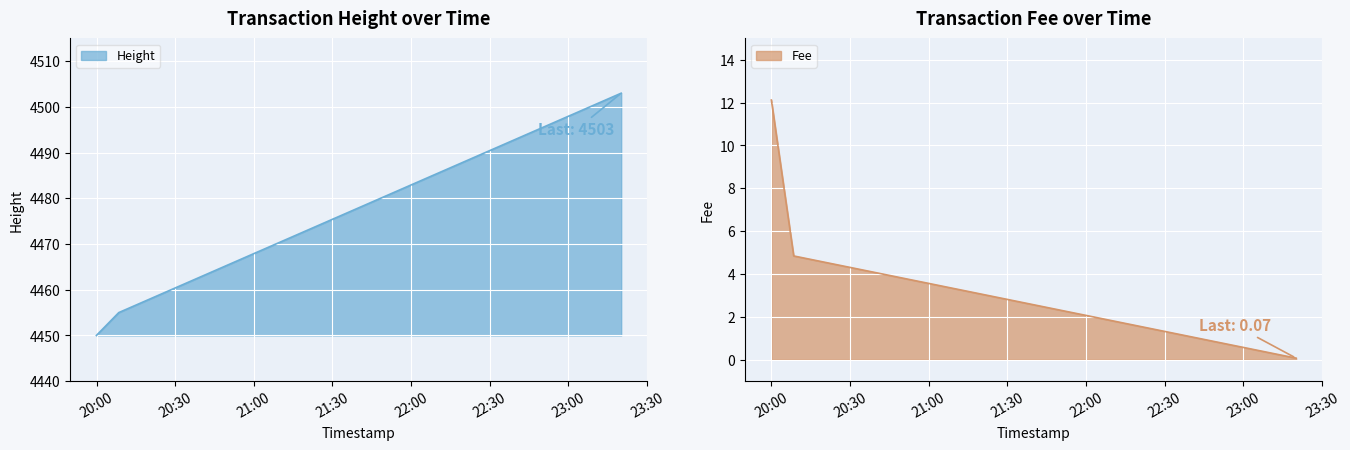

Reading right to left, transcribe all the data shown in this chart.

Height: 4450.0	4455.0	4503.0
Fee: 12.1	4.8	0.1